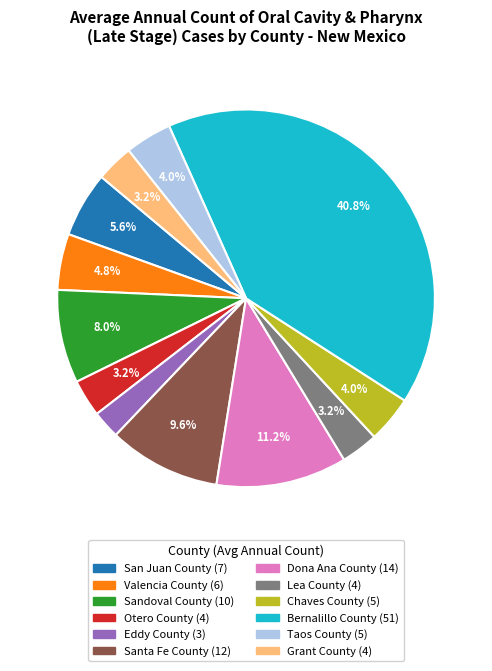

To the nearest percent, what is the difference between the largest and smallest slice percentages?

38%